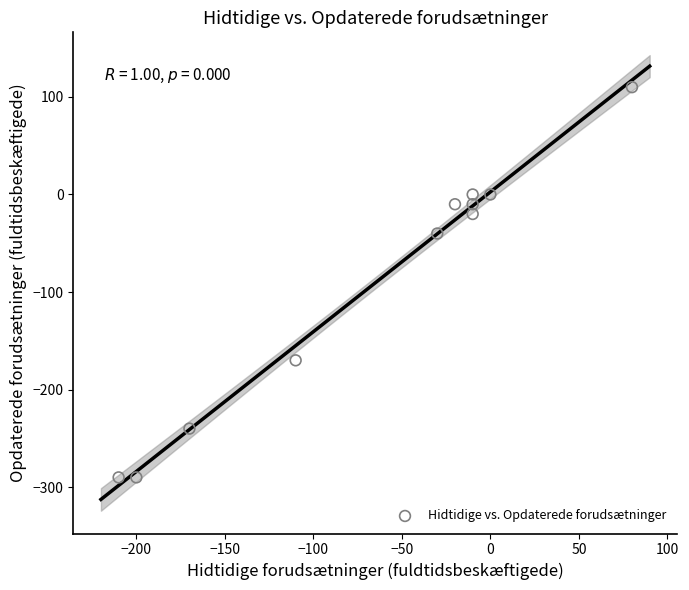

What Y value in the scatter plot is closest to -90?

-40